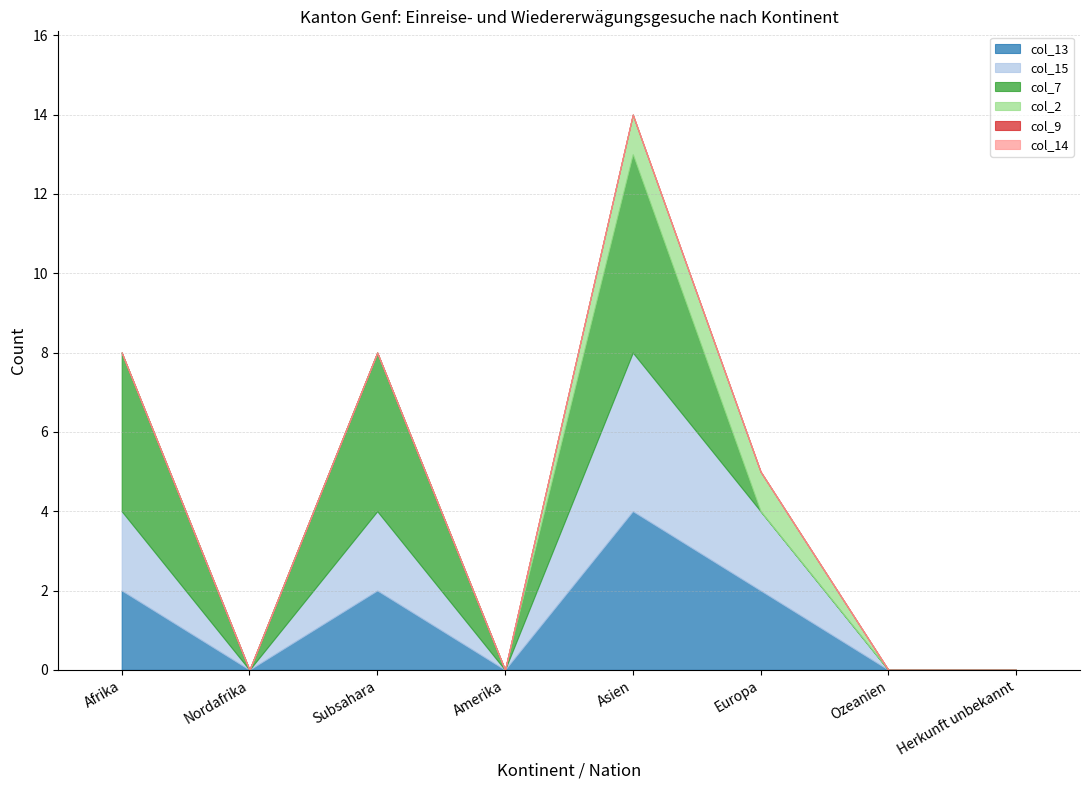

How many lines are shown in the chart?

6